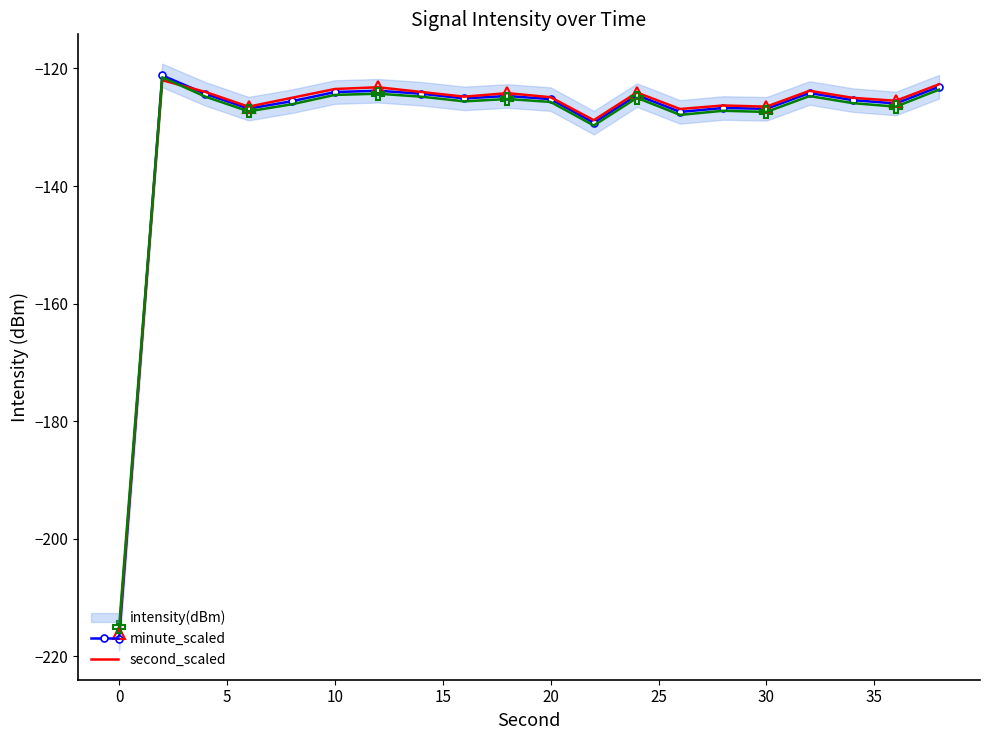

Is the value of minute_scaled at 15 greater than the value of intensity(dBm) at 12?

No